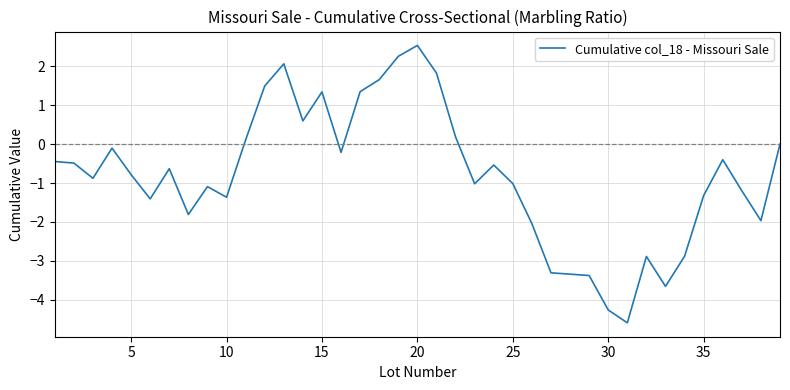

What is the smallest value displayed?

-4.6